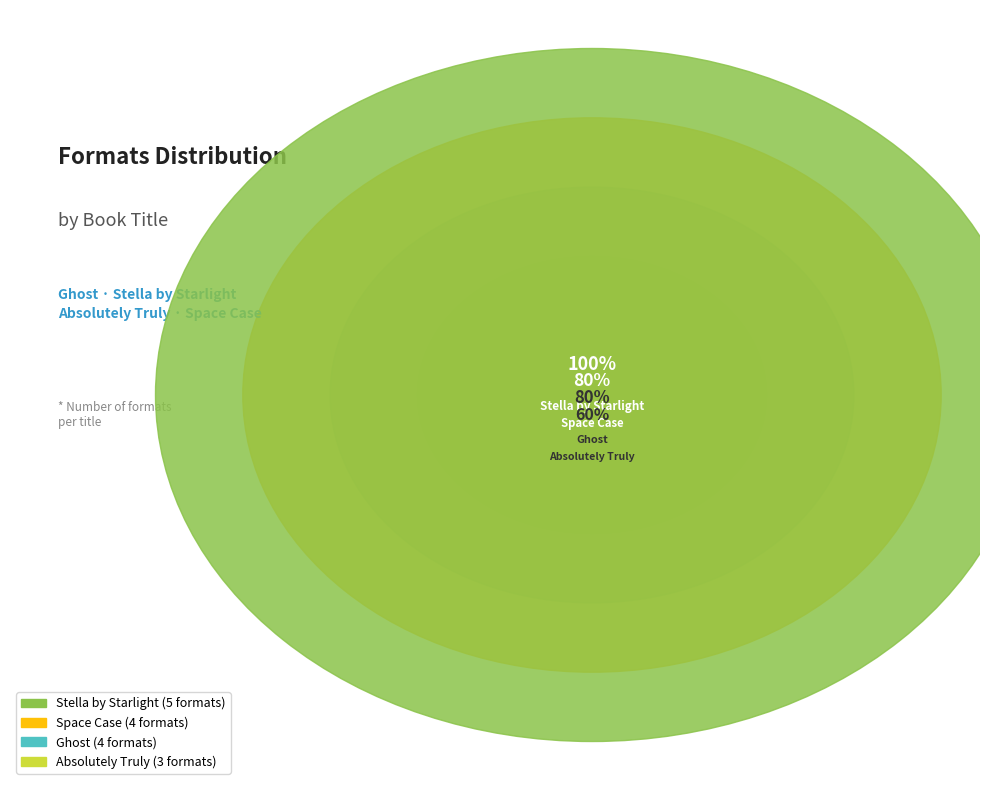

What percentage do Absolutely Truly and Space Case together represent?

43.8%